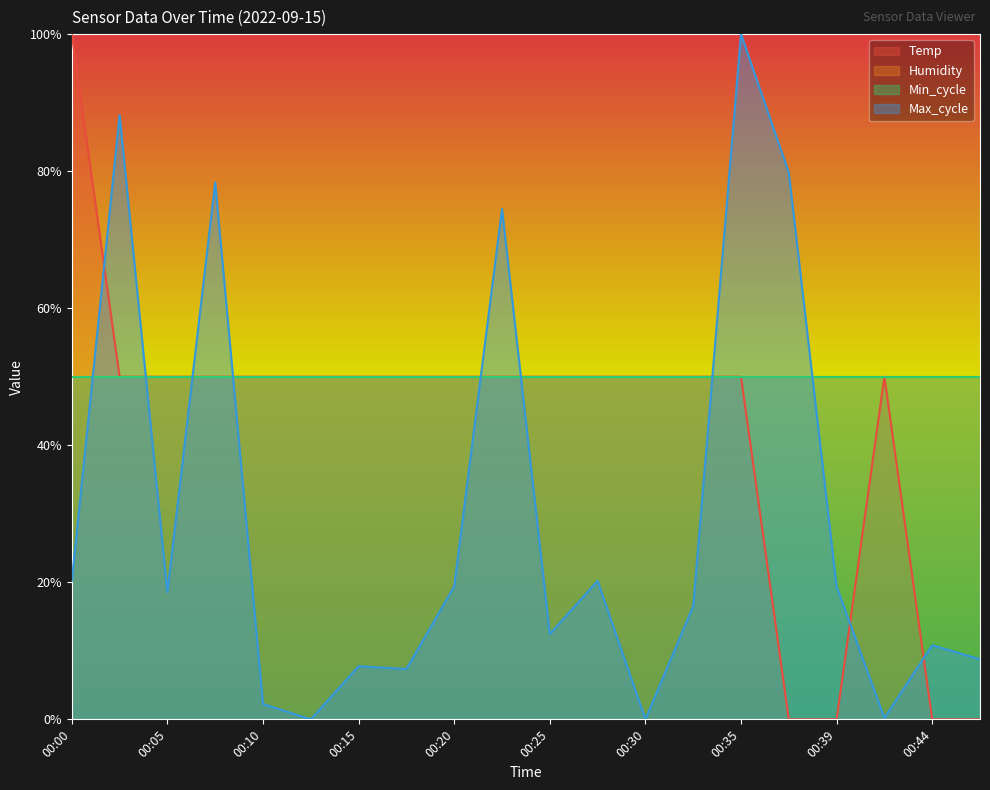

Reading left to right, extract all data points from this chart.

Temp: 1.0	0.5	0.5	0.5	0.5	0.5	0.5	0.5	0.5	0.5	0.5	0.5	0.5	0.5	0.5	0.0	0.0	0.5	0.0	0.0
Max_cycle: 0.2	0.9	0.2	0.8	0.0	0.0	0.1	0.1	0.2	0.7	0.1	0.2	0.0	0.2	1.0	0.8	0.2	0.0	0.1	0.1